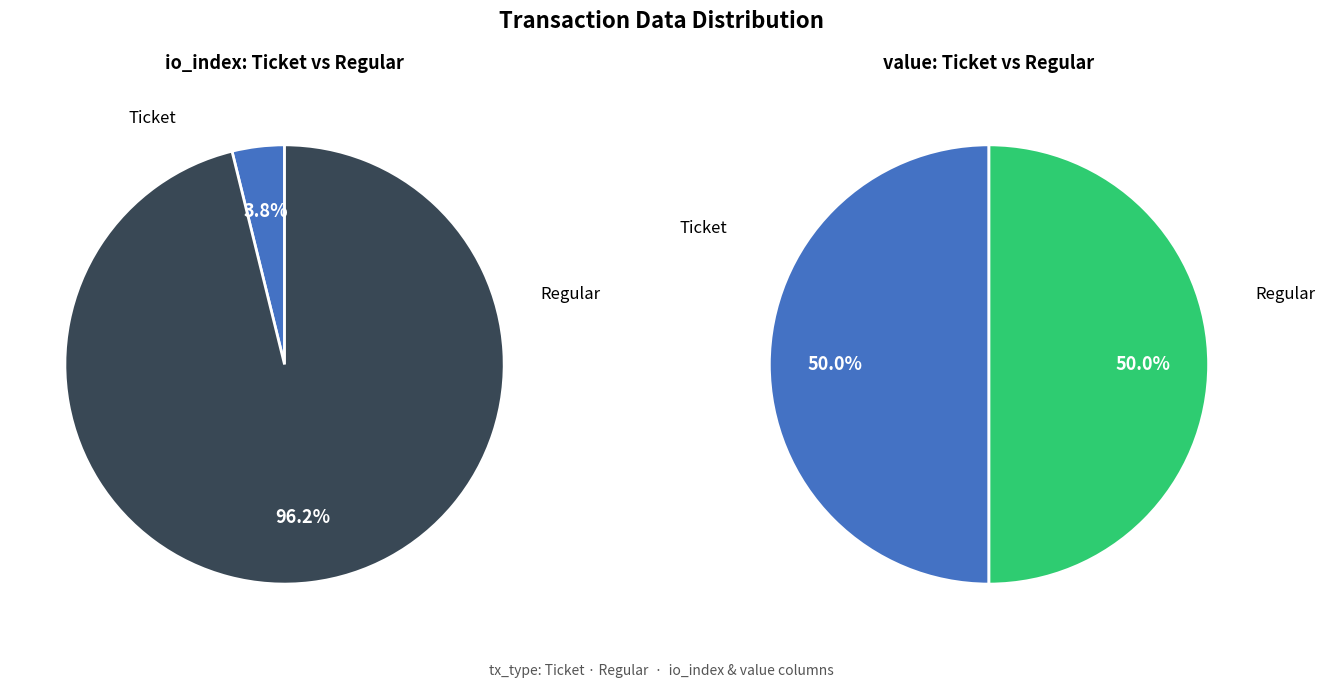

Rank the series by their maximum value, from lowest to highest.

Ticket, Regular